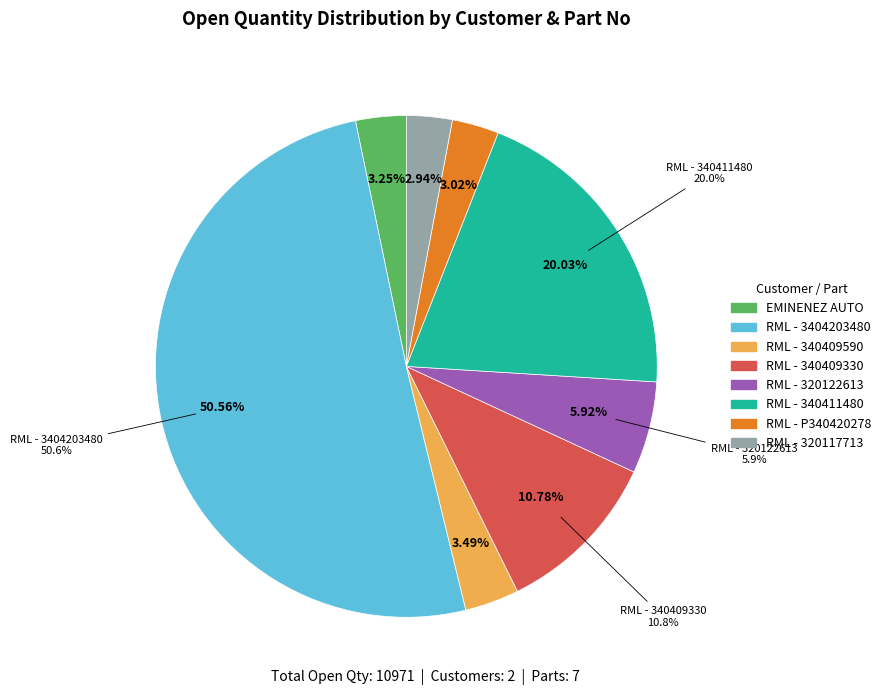

To the nearest percent, what percentage of the pie is Rane (Madras) Limited - 320122613-150?

6%